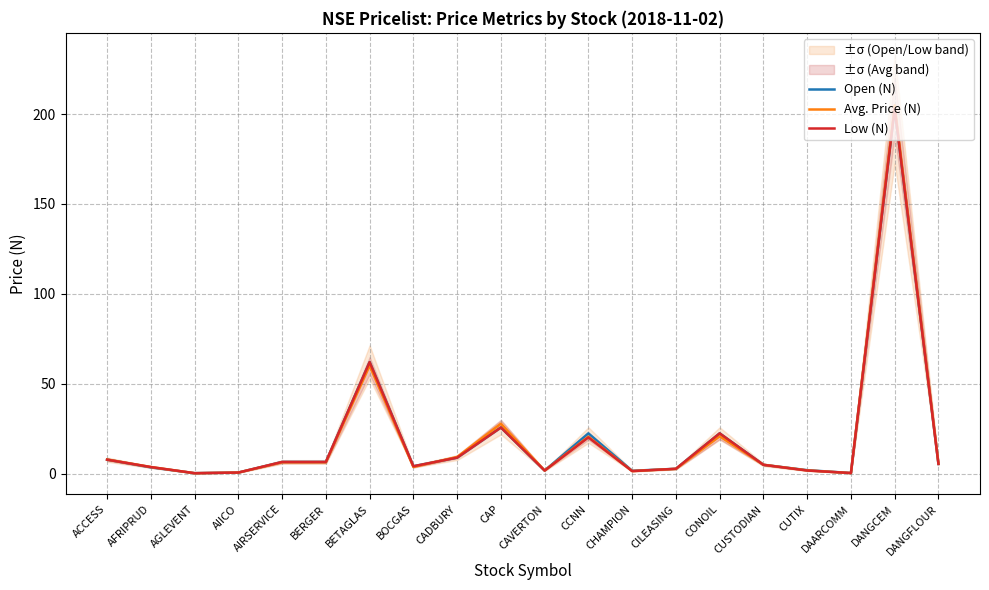

True or false: Open (N) and Avg. Price (N) intersect in this chart.

True